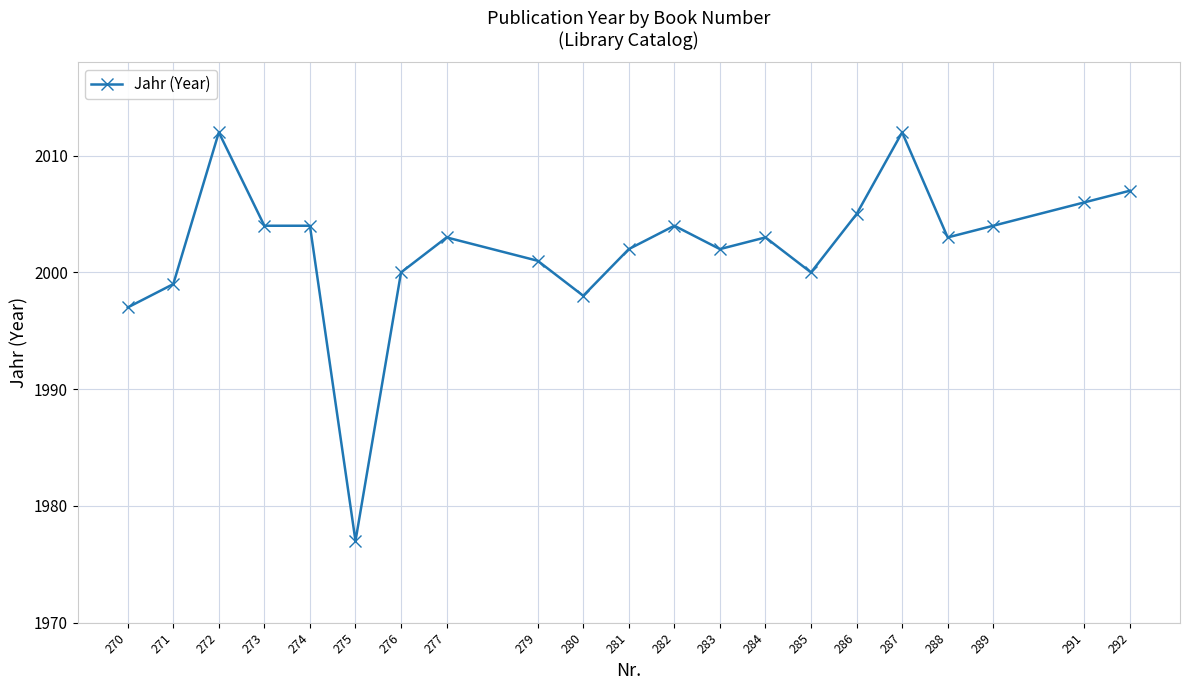

Reading right to left, transcribe all the data shown in this chart.

2007	2006	2004	2003	2012	2005	2000	2003	2002	2004	2002	1998	2001	2003	2000	1977	2004	2004	2012	1999	1997